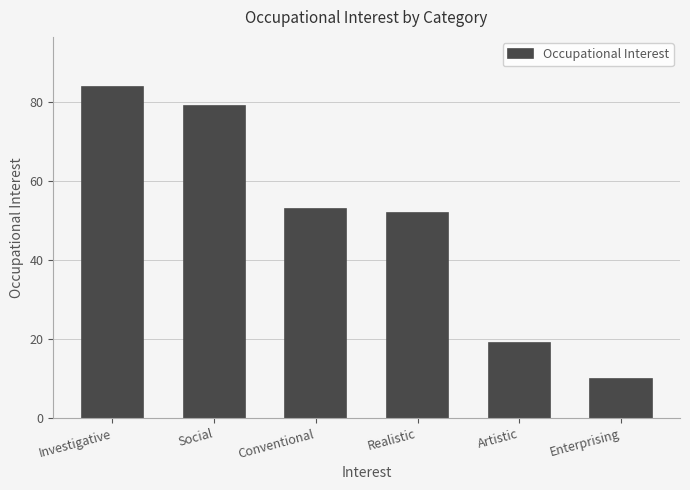

Reading left to right, what are all the values shown in this chart?

Investigative=84	Social=79	Conventional=53	Realistic=52	Artistic=19	Enterprising=10